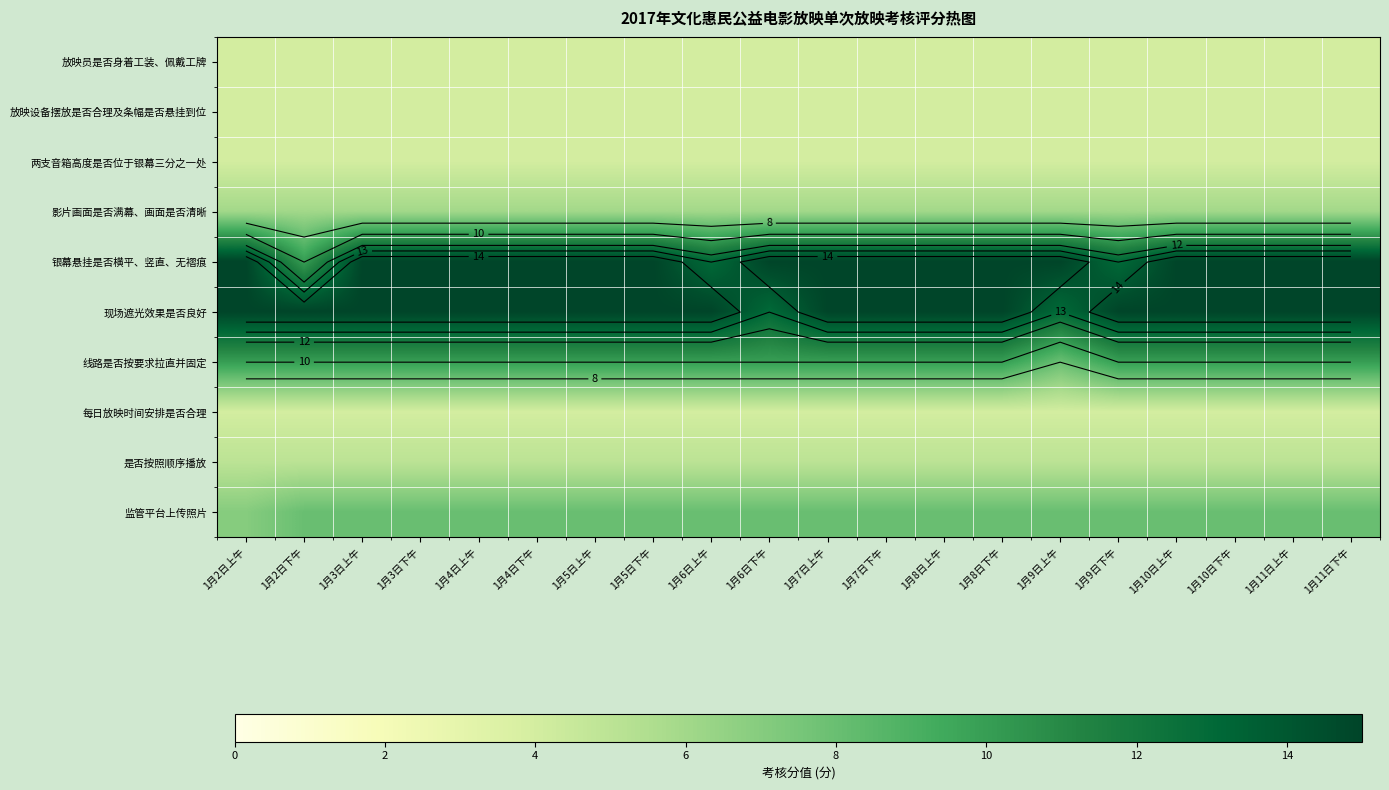

Between 1月2日下午 and 1月3日下午, which series saw the biggest shift?

银幕悬挂是否横平、竖直、无褶痕